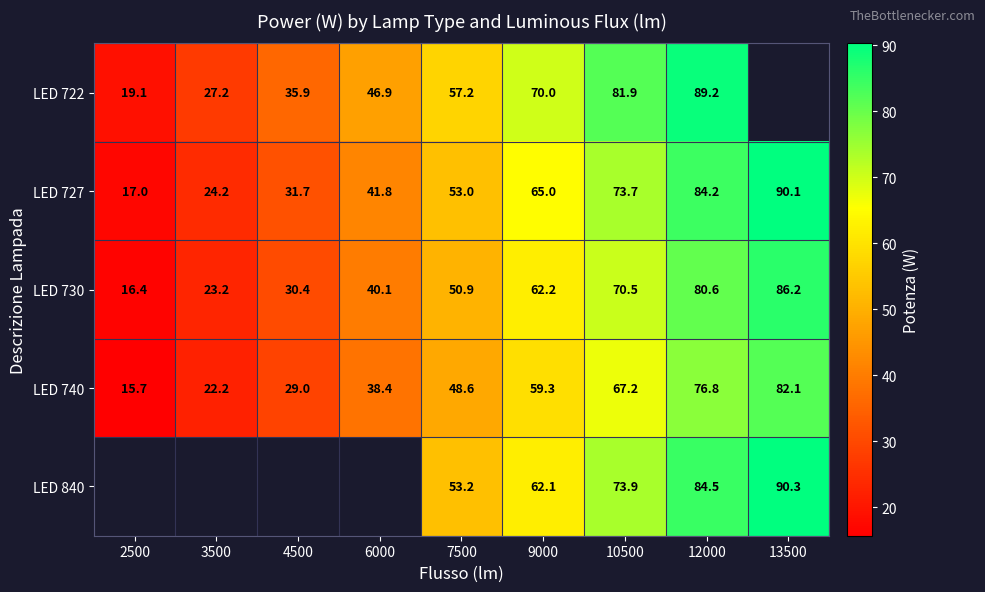

Between 10500 and 6000, which is larger?

10500